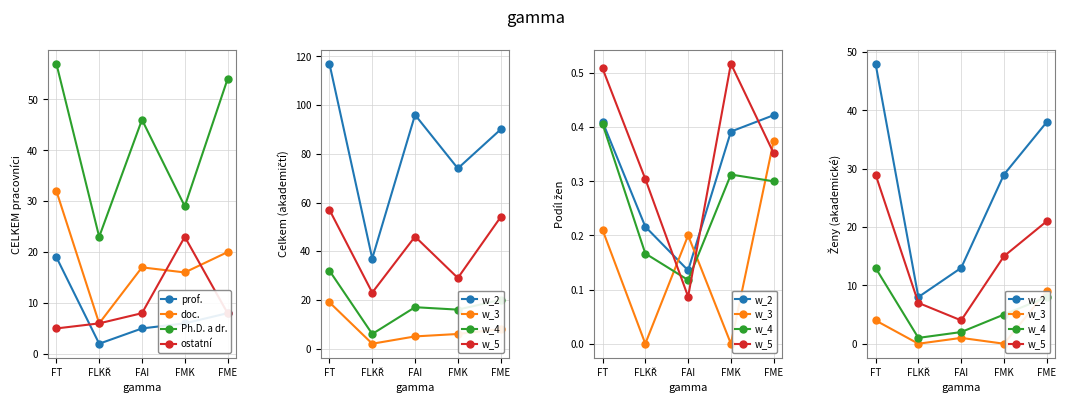

Is it true that Ph.D. a dr. equals 15 at FAI?

False